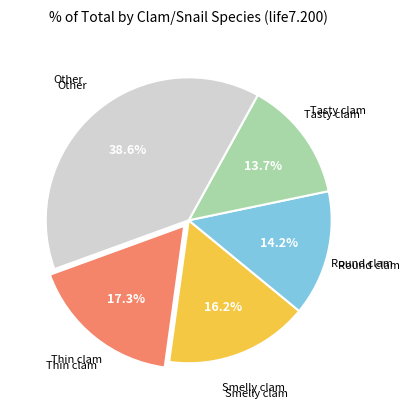

Is there any slice that represents more than half of the pie?

No